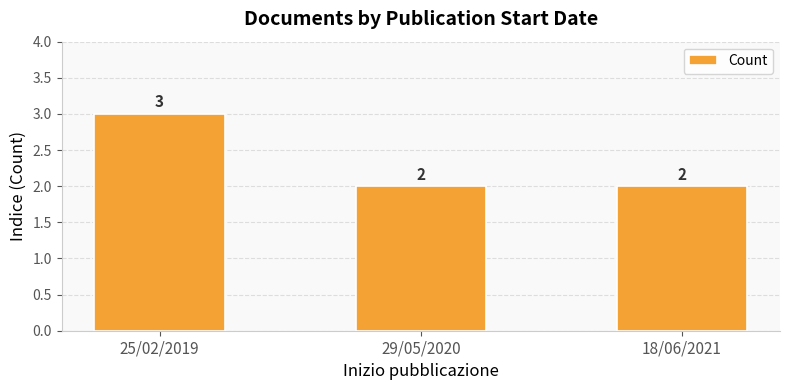

What is the difference between the maximum and minimum values?

1